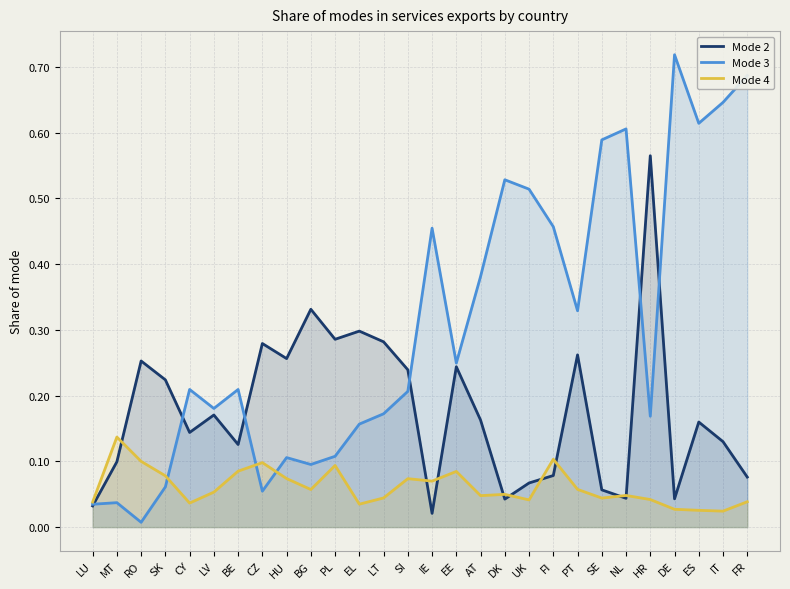

At which category is the sum across all series the highest?

FR